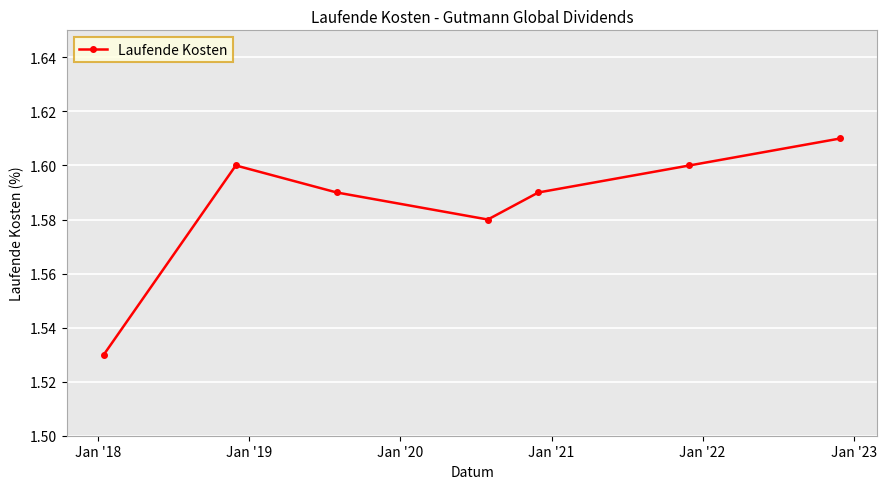

Count the values in the range 1 to 2.

7